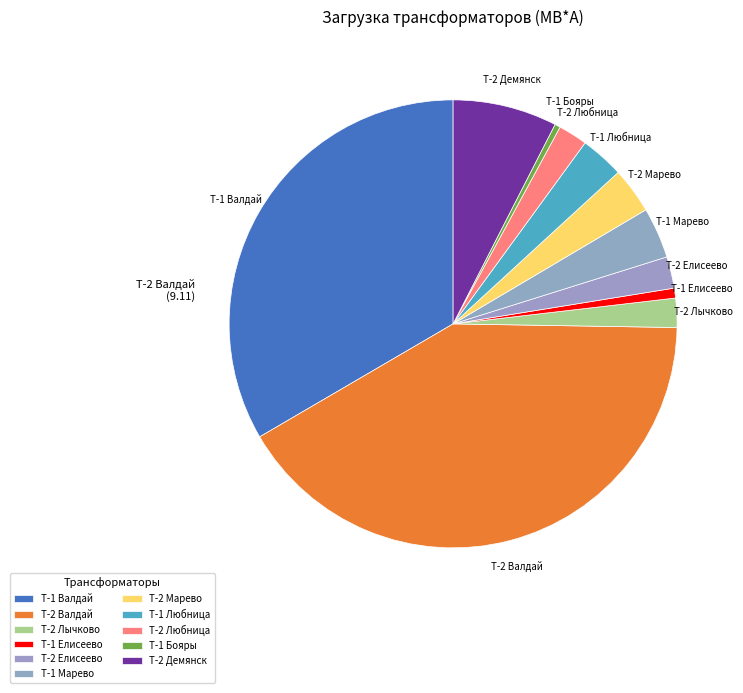

Which slice is the largest?

T-2 Валдай